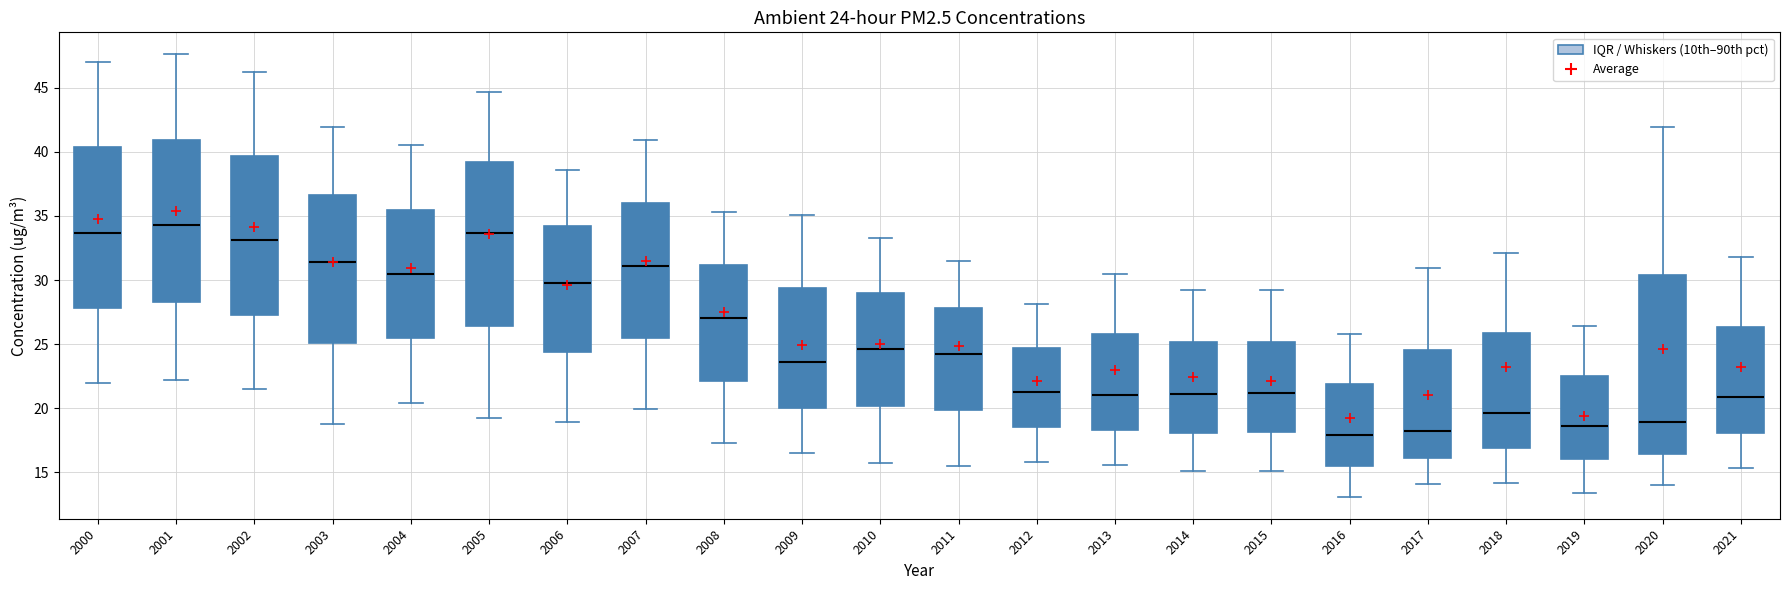

Which box is the tallest, from its lower edge to its upper edge?

2020